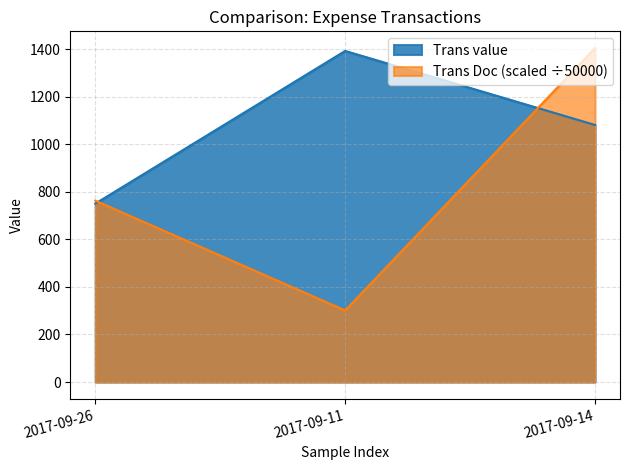

List the labels in order of Trans Doc value, smallest first.

2017-09-11, 2017-09-26, 2017-09-14